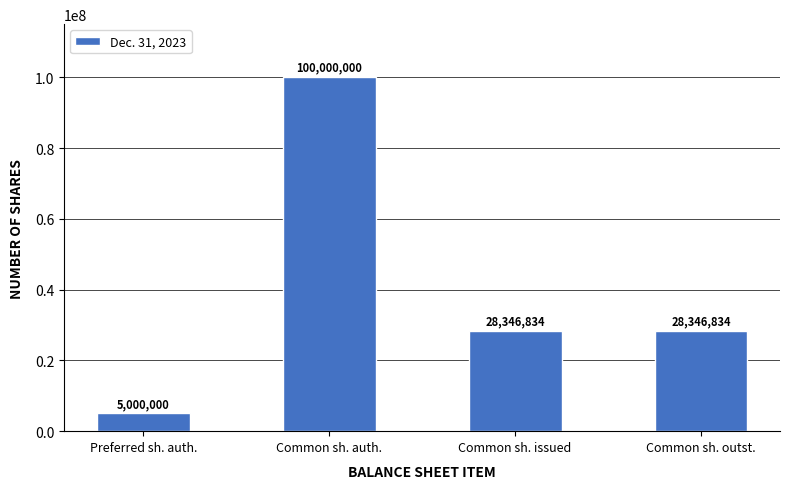

Reading left to right, list all the values displayed in this chart.

Preferred sh. auth.=5000000	Common sh. auth.=100000000	Common sh. issued=28346834	Common sh. outst.=28346834